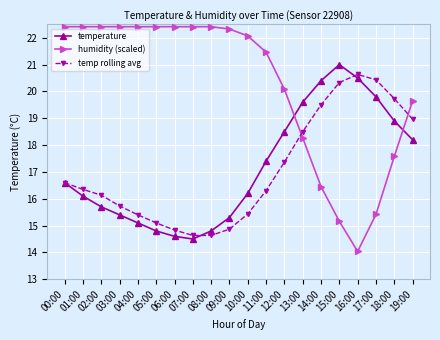

What is the spread (max minus min) of values at 00:00?

5.8